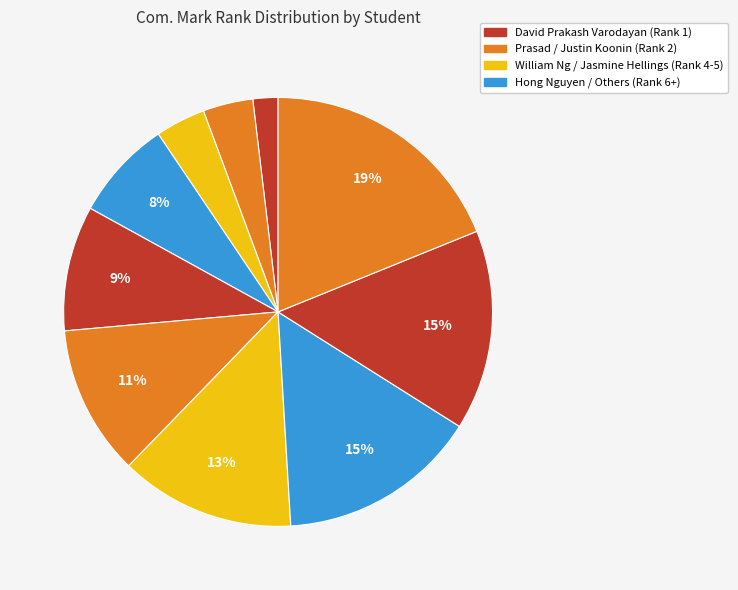

Is there any slice that represents more than half of the pie?

No